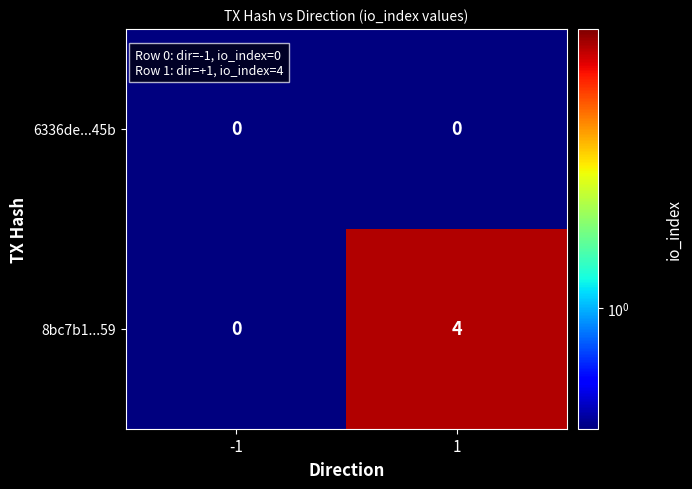

Rank the series by their average value, from highest to lowest.

8bc7b1...59, 6336de...45b